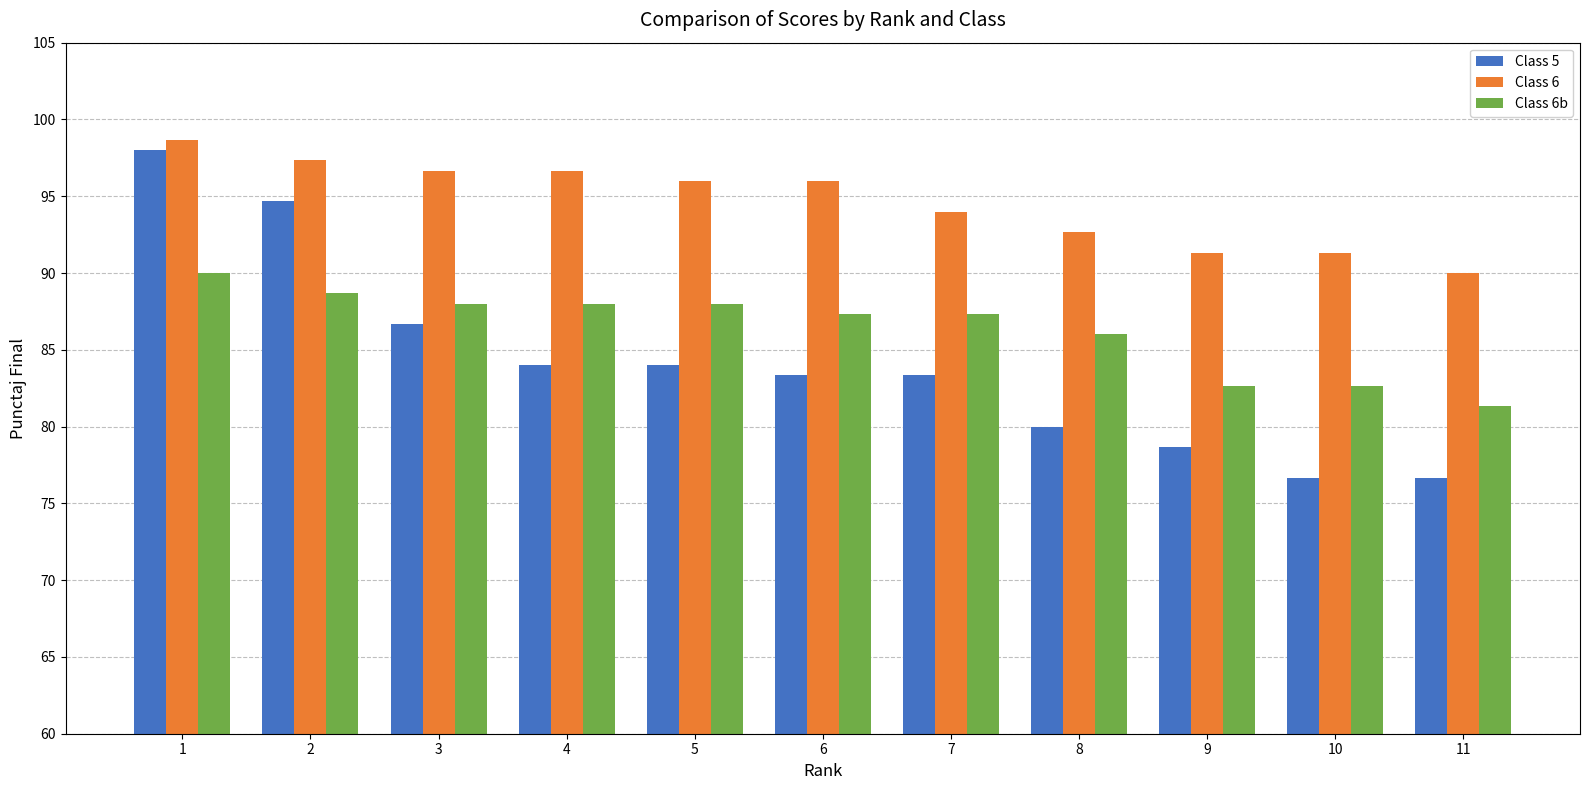

The Class 6 series shows 96.0 at 6. True or false?

True